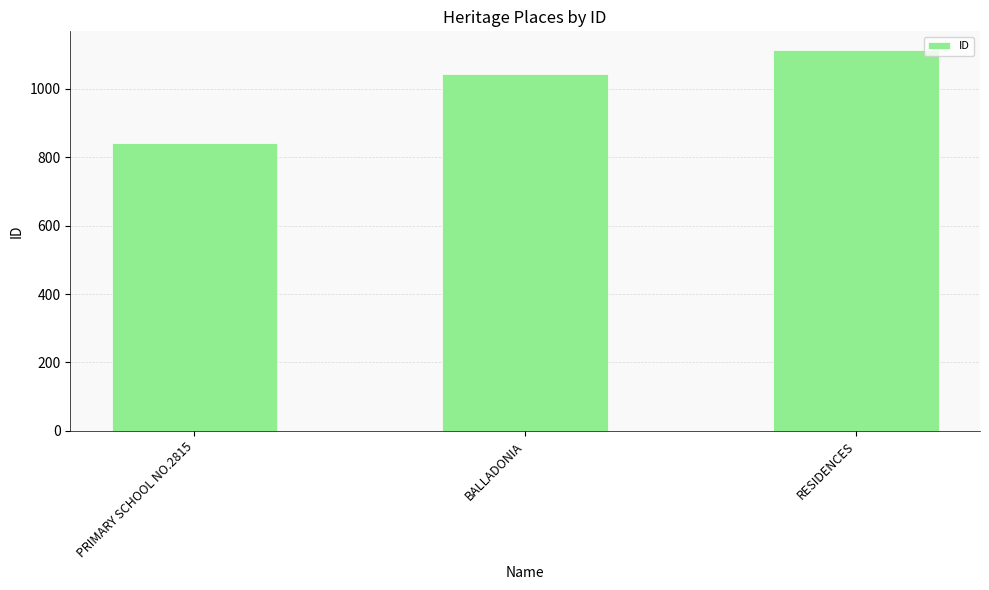

Reading left to right, transcribe all the data shown in this chart.

842	1043	1113